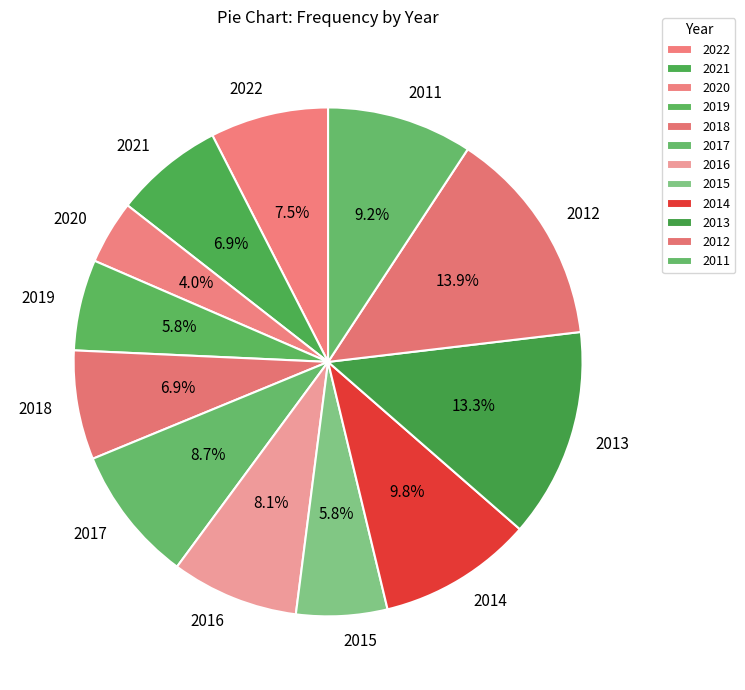

What is the smallest slice in the pie chart?

2020